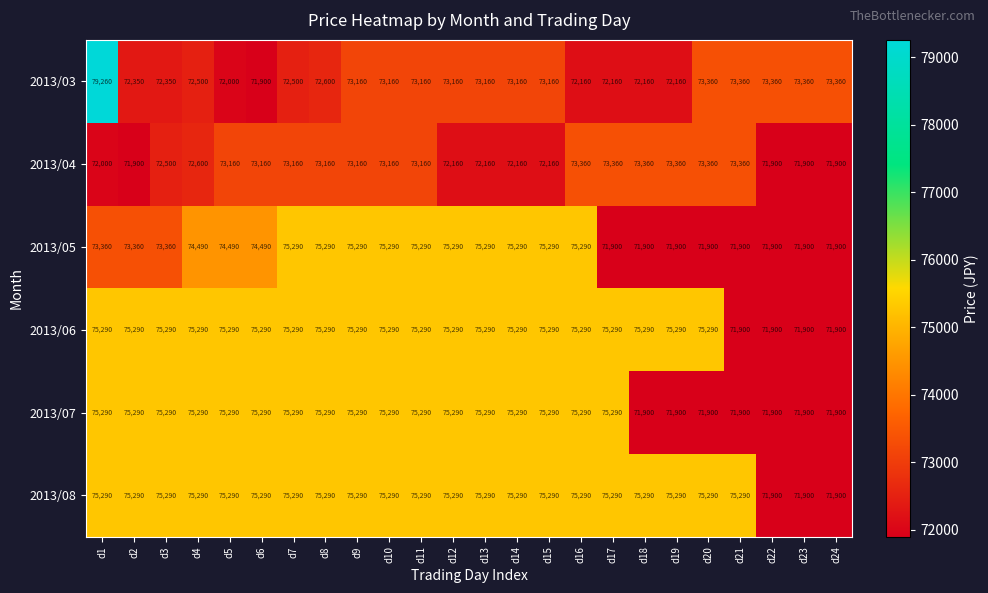

Which series has the widest spread of values?

2013/03